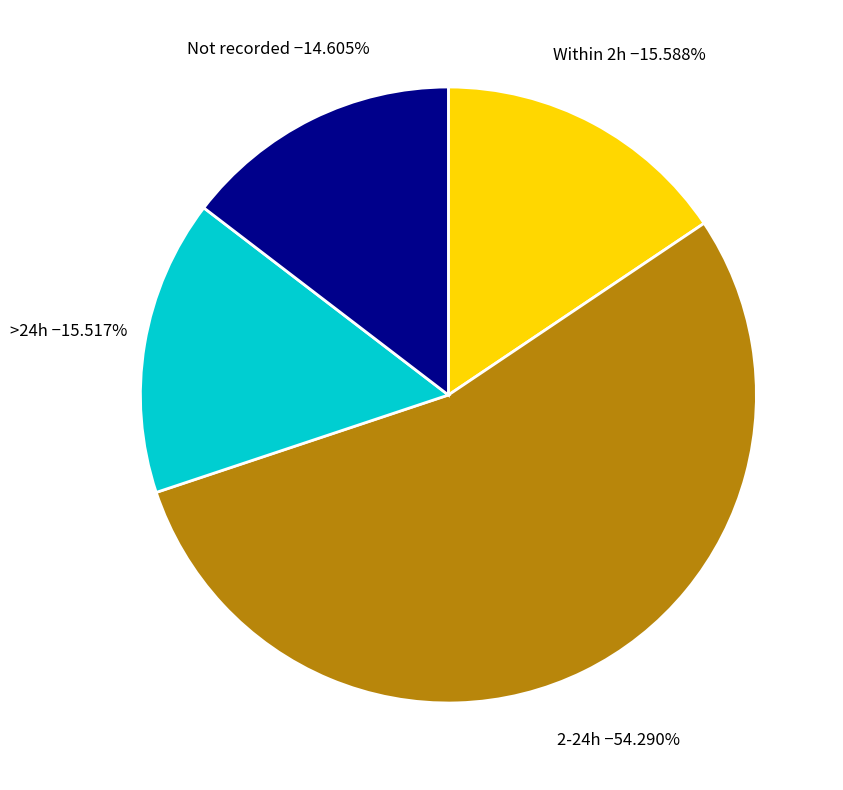

Does any single category account for the majority?

Yes